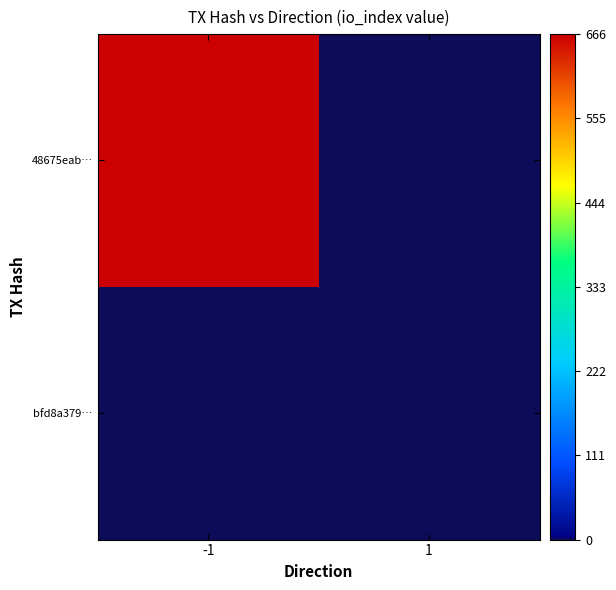

Which series changed the most between -1 and 1?

48675eab…